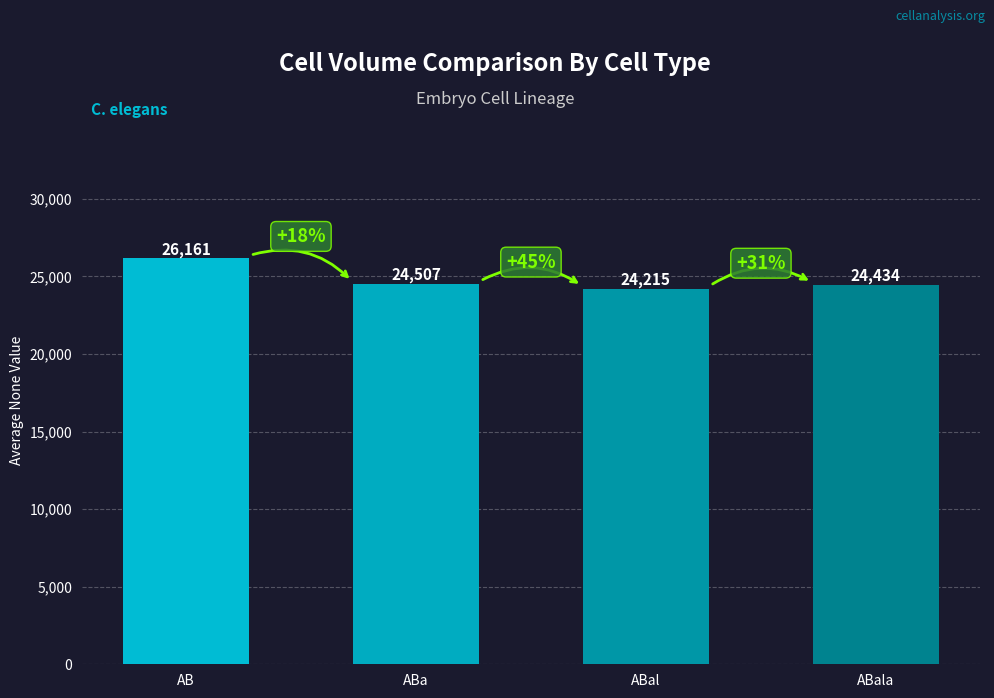

Rank the categories by value from highest to lowest.

AB, ABa, ABala, ABal